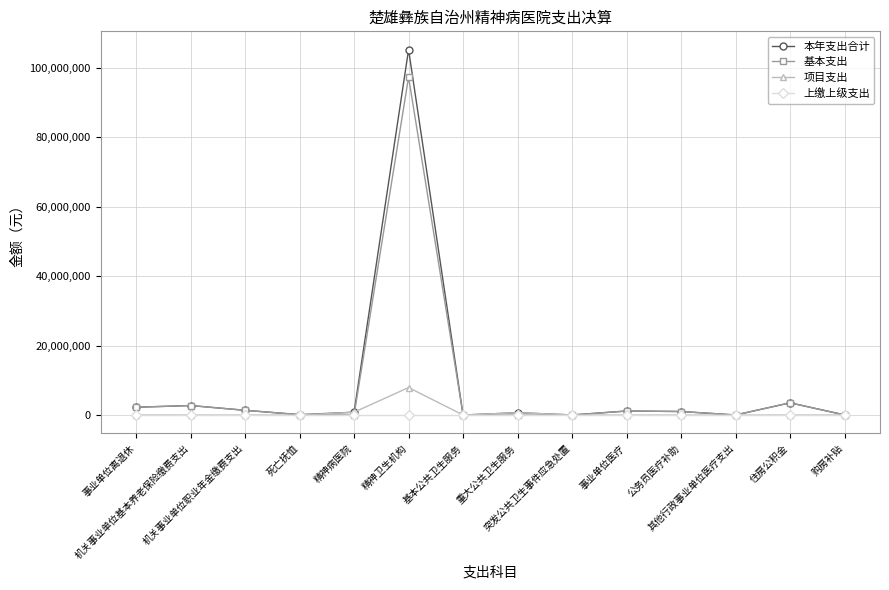

What is the average value of the 本年支出合计 series?

8511028.1